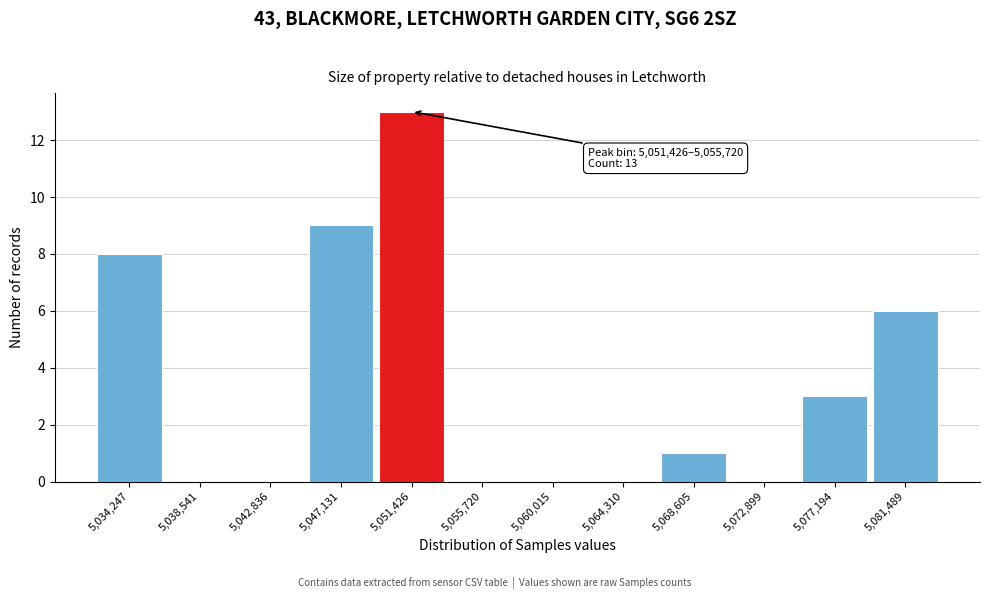

Reading left to right, extract all data points from this chart.

5,034,247=8	5,038,541=0	5,042,836=0	5,047,131=9	5,051,426=13	5,055,720=0	5,060,015=0	5,064,310=0	5,068,605=1	5,072,899=0	5,077,194=3	5,081,489=6